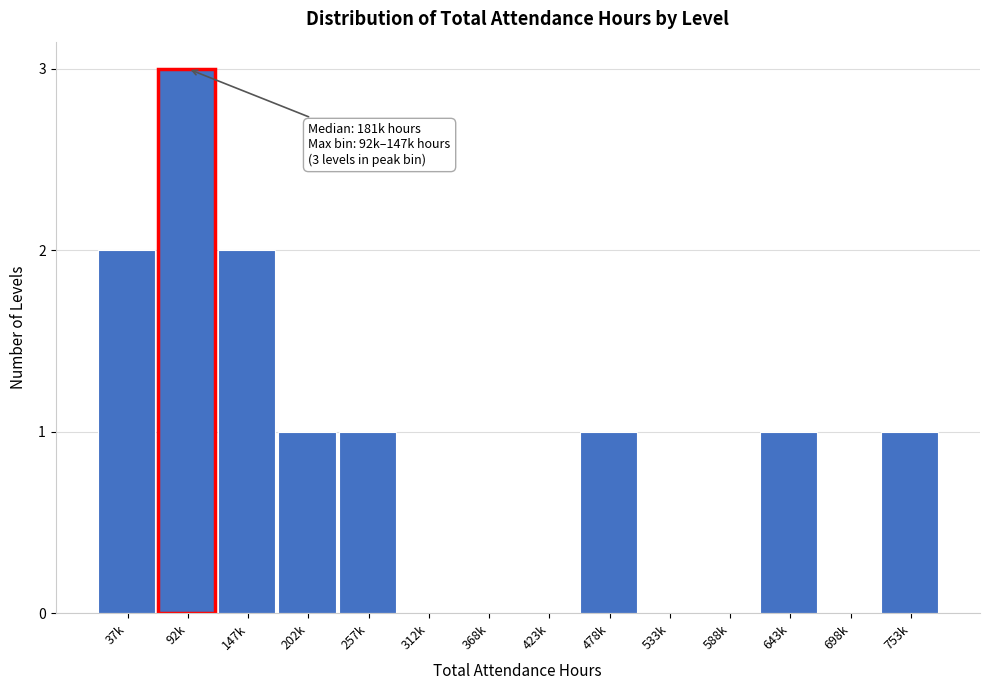

Reading left to right, extract all data points from this chart.

37k=2	92k=3	147k=2	202k=1	257k=1	312k=0	368k=0	423k=0	478k=1	533k=0	588k=0	643k=1	698k=0	753k=1